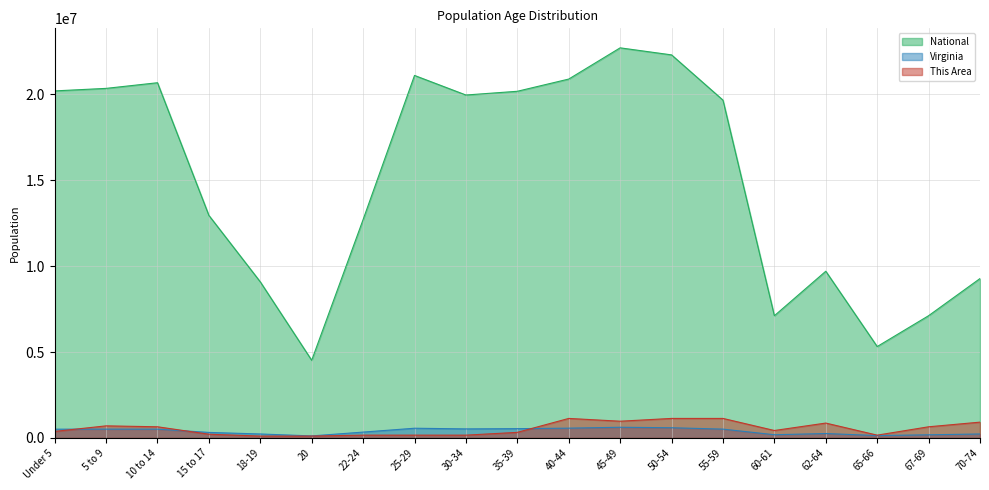

Reading right to left, transcribe all the data shown in this chart.

This Area: 70-74=919157.3	67-69=648816.9	65-66=162204.2	62-64=865089.2	60-61=432544.6	55-59=1135429.6	50-54=1135429.6	45-49=973225.3	40-44=1135429.6	35-39=324408.4	30-34=162204.2	25-29=162204.2	22-24=162204.2	20=108136.1	18-19=108136.1	15 to 17=216272.3	10 to 14=648816.9	5 to 9=702885.0	Under 5=378476.5
Virginia: 70-74=229502.0	67-69=182148.0	65-66=138154.0	62-64=255740.0	60-61=186629.0	55-59=512595.0	50-54=592845.0	45-49=621155.0	40-44=568865.0	35-39=540063.0	30-34=526077.0	25-29=564342.0	22-24=339728.0	20=117445.0	18-19=230008.0	15 to 17=320957.0	10 to 14=511246.0	5 to 9=511849.0	Under 5=509625.0
National: 70-74=9278166.0	67-69=7115361.0	65-66=5319902.0	62-64=9704197.0	60-61=7113727.0	55-59=19664805.0	50-54=22298125.0	45-49=22708591.0	40-44=20890964.0	35-39=20179642.0	30-34=19962099.0	25-29=21101849.0	22-24=12712576.0	20=4519129.0	18-19=9086089.0	15 to 17=12954254.0	10 to 14=20677194.0	5 to 9=20348657.0	Under 5=20201362.0